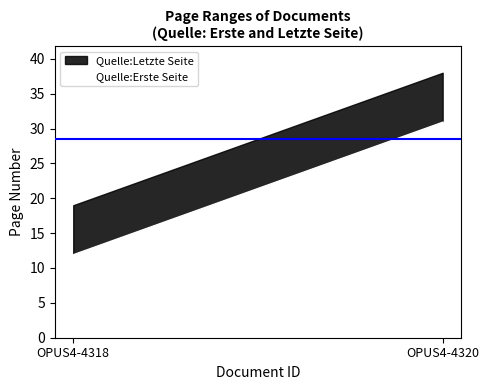

Count the Quelle:Letzte Seite values in the range 19 to 38.

2